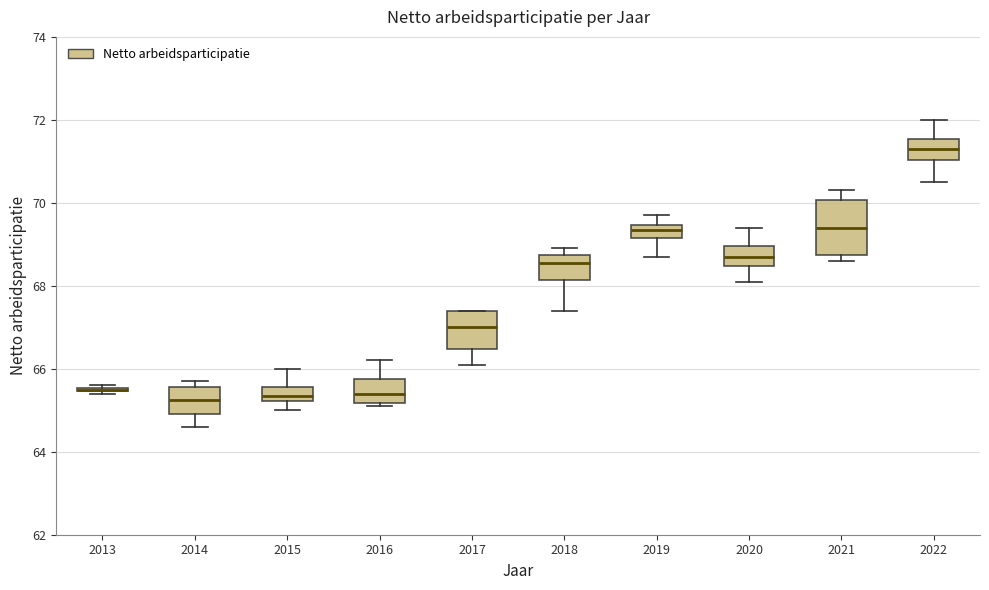

Which box is the tallest, from its lower edge to its upper edge?

2021